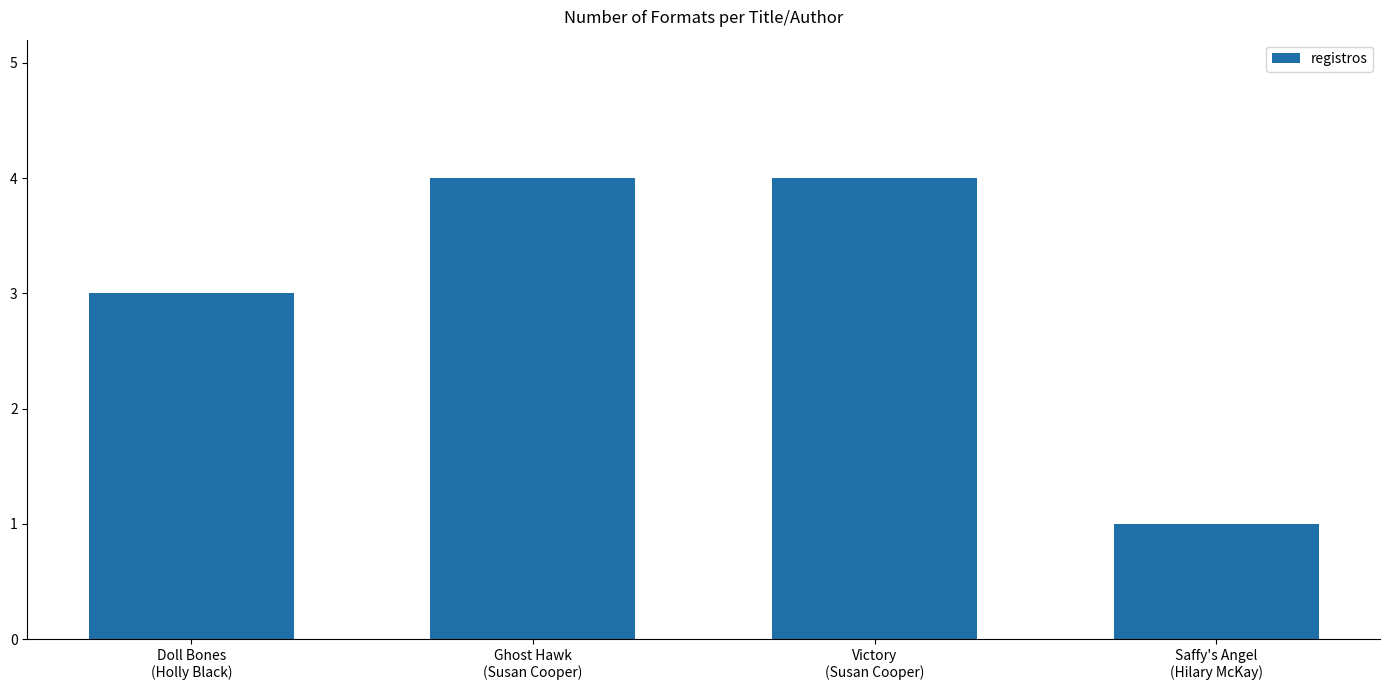

What is the value of the 2nd bar from the left?

4